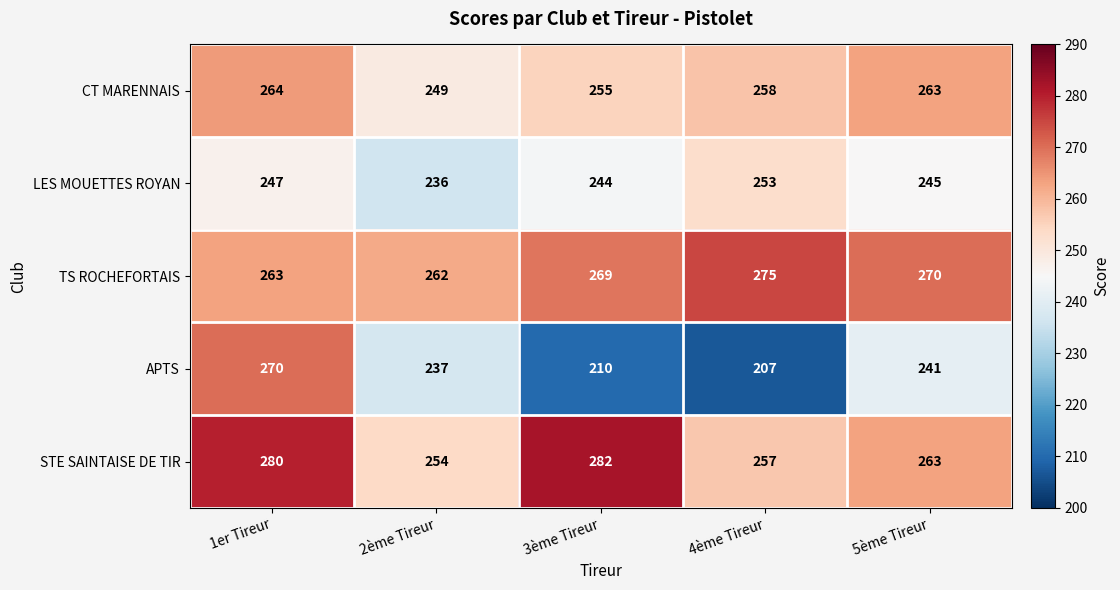

True or false: STE SAINTAISE DE TIR has a value of 254 at 2ème Tireur.

True